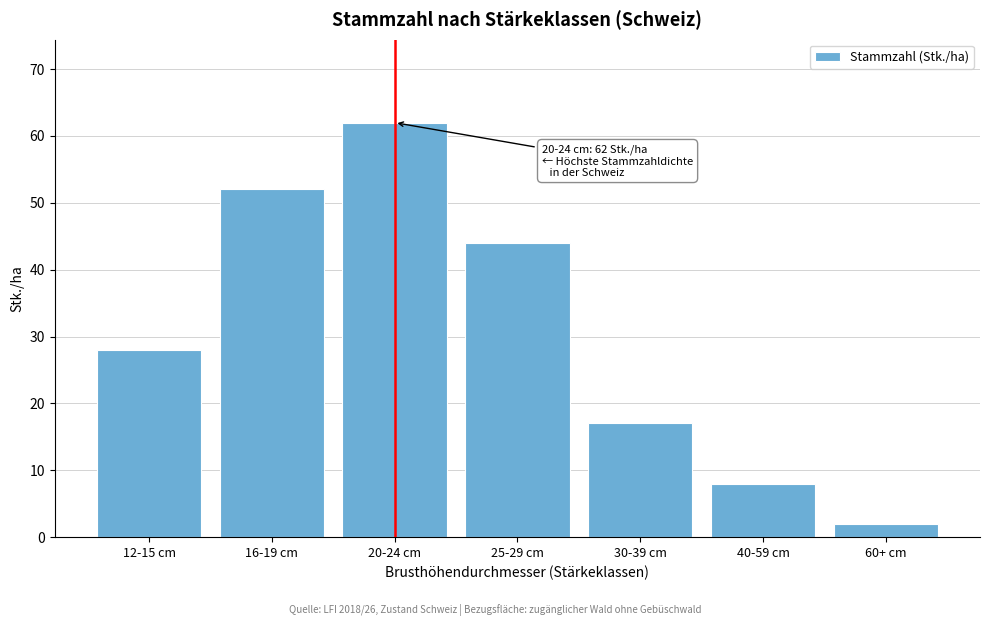

Reading left to right, what are all the values shown in this chart?

12-15 cm=28	16-19 cm=52	20-24 cm=62	25-29 cm=44	30-39 cm=17	40-59 cm=8	60+ cm=2